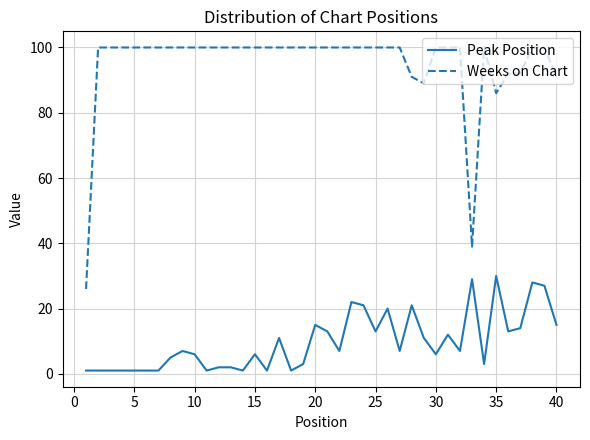

Reading right to left, extract all data points from this chart.

Peak Position: 15	27	28	14	13	30	3	29	7	12	6	11	21	7	20	13	21	22	7	13	15	3	1	11	1	6	1	2	2	1	6	7	5	1	1	1	1	1	1	1
Weeks on Chart: 91	100	100	92	92	86	100	39	100	100	100	89	91	100	100	100	100	100	100	100	100	100	100	100	100	100	100	100	100	100	100	100	100	100	100	100	100	100	100	26